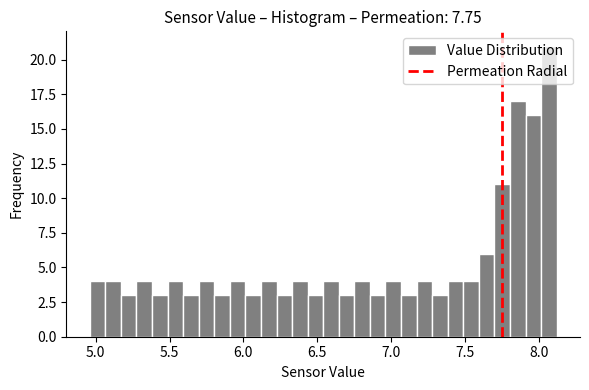

Around what value on the x-axis is the tallest bar? Give the approximate position of its centre, as read against the axis.

8.05